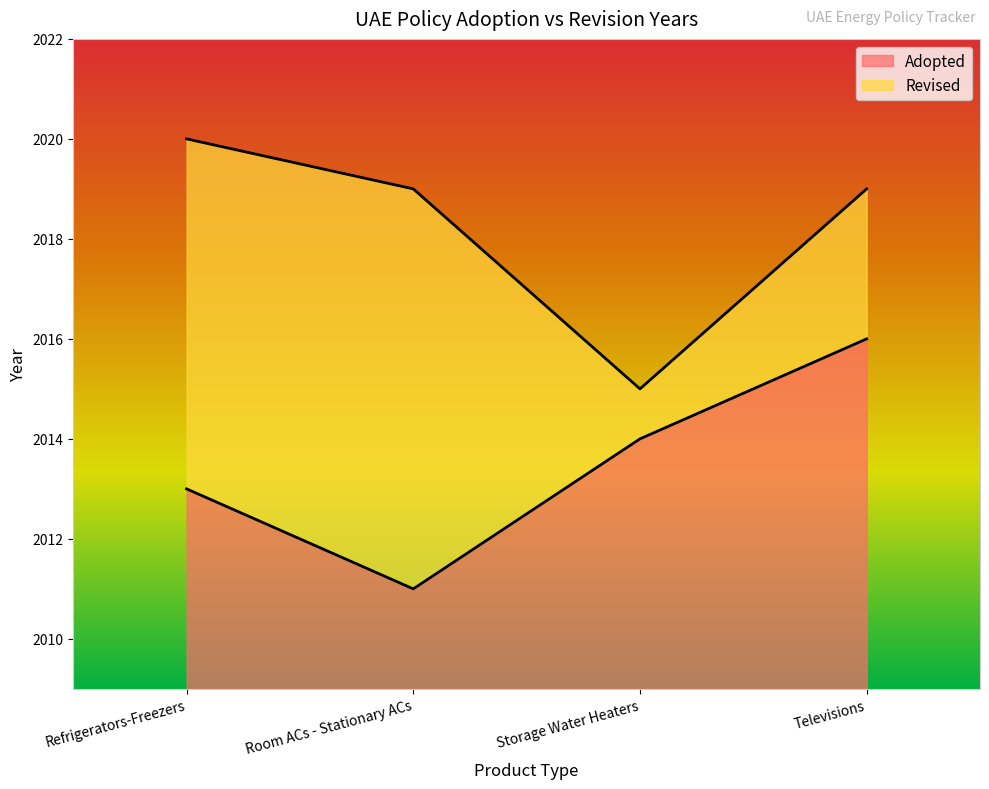

What is the difference between the maximum and minimum values in the Adopted series?

5